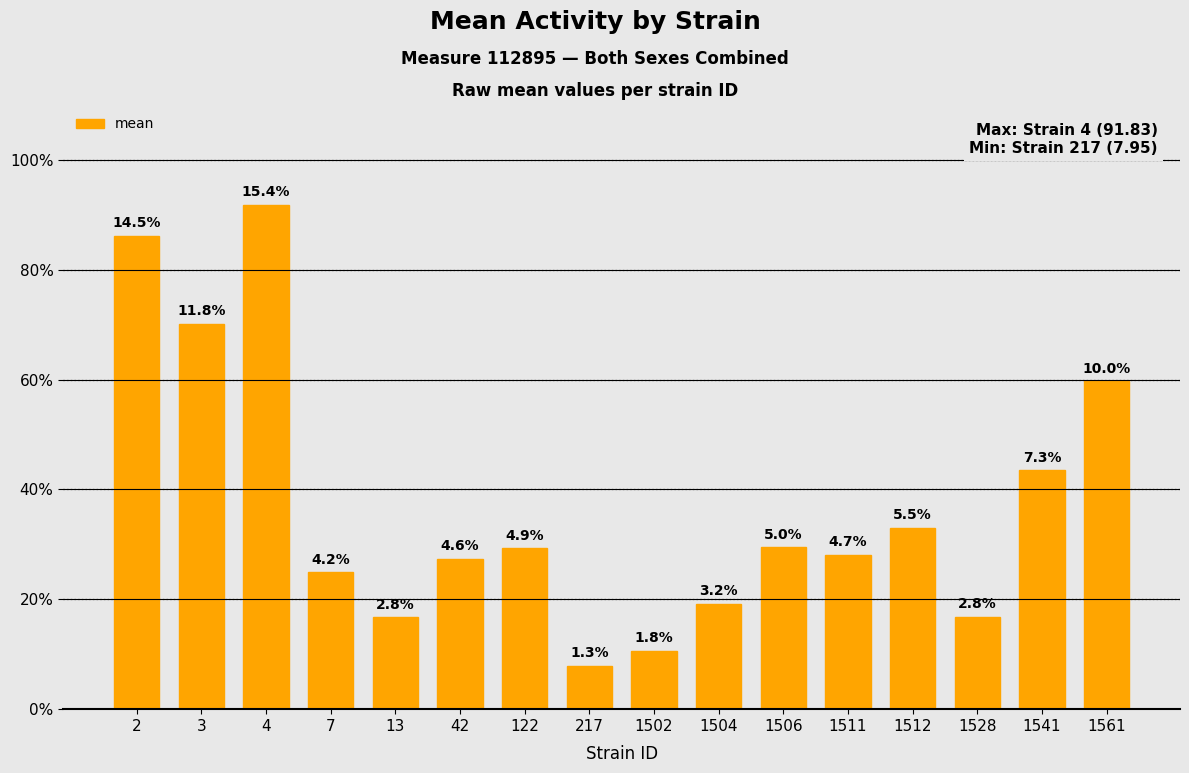

Does the chart contain any negative values?

No